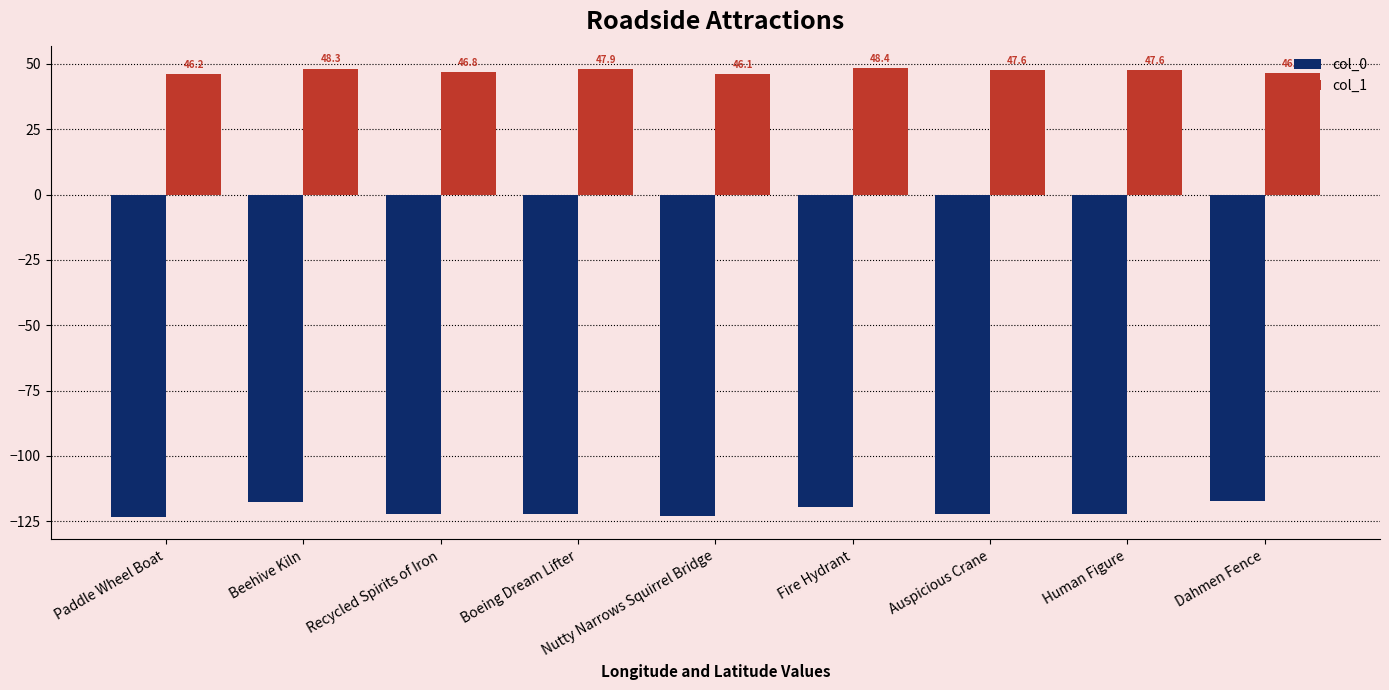

How many values in the col_1 series are below 47?

4